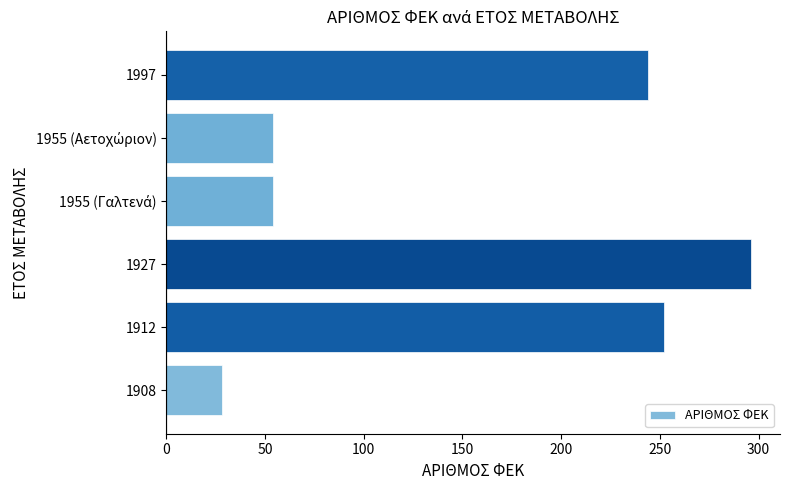

At which category does the chart reach its peak across all series?

1927